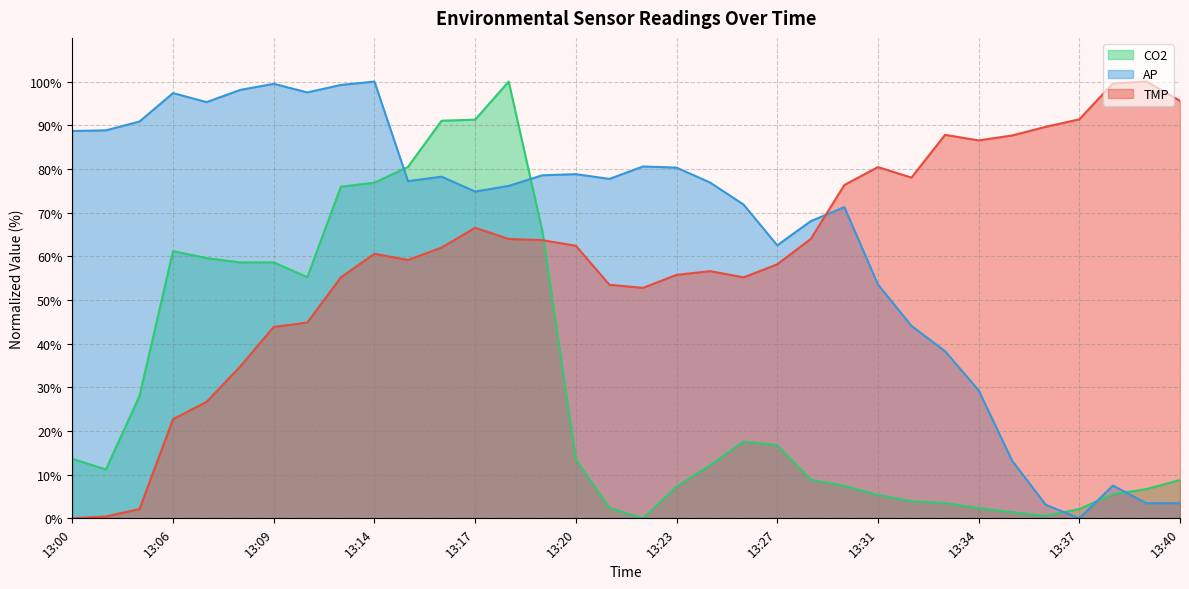

What is the total value across all series at 13:22?

133.3